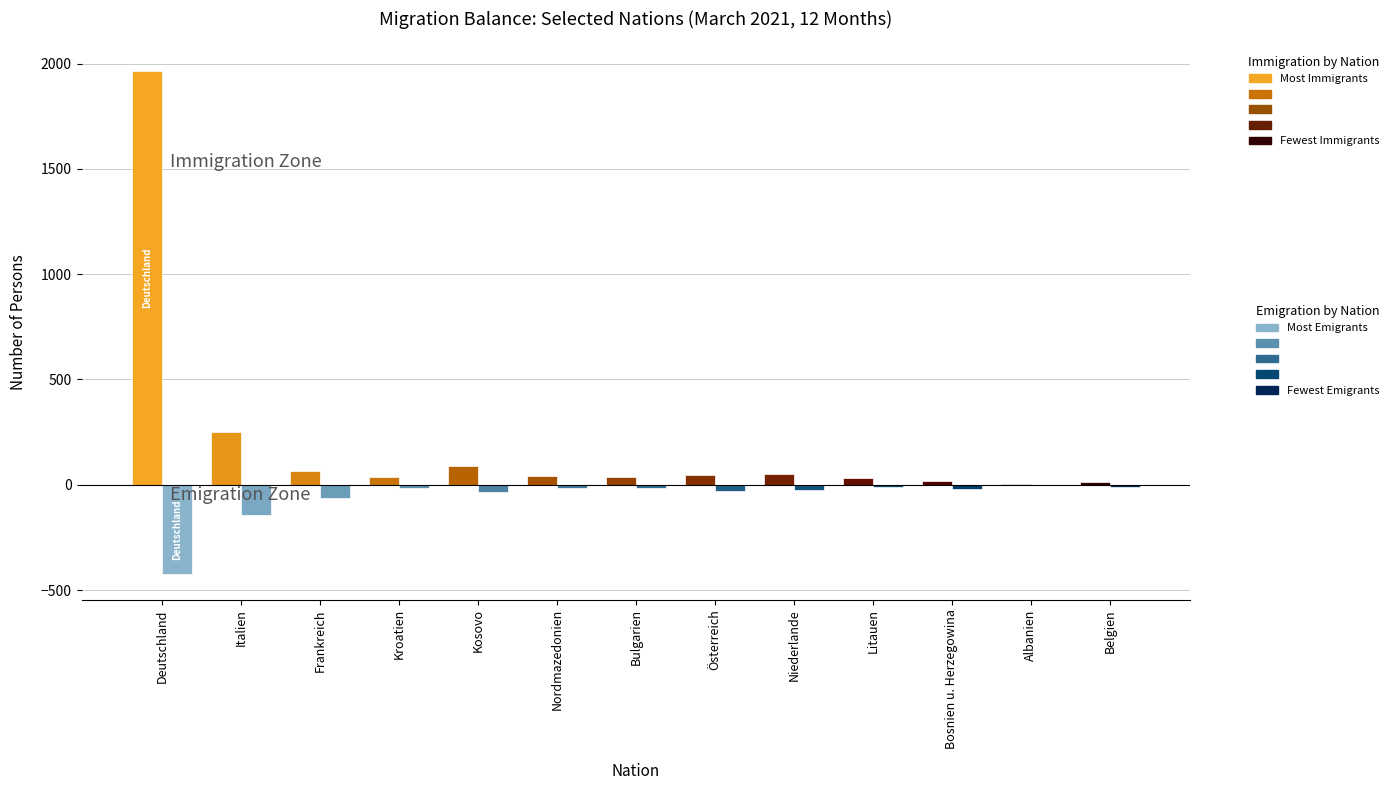

Where is Auswanderung (Wegzug) nearest to the value -213?

Italien